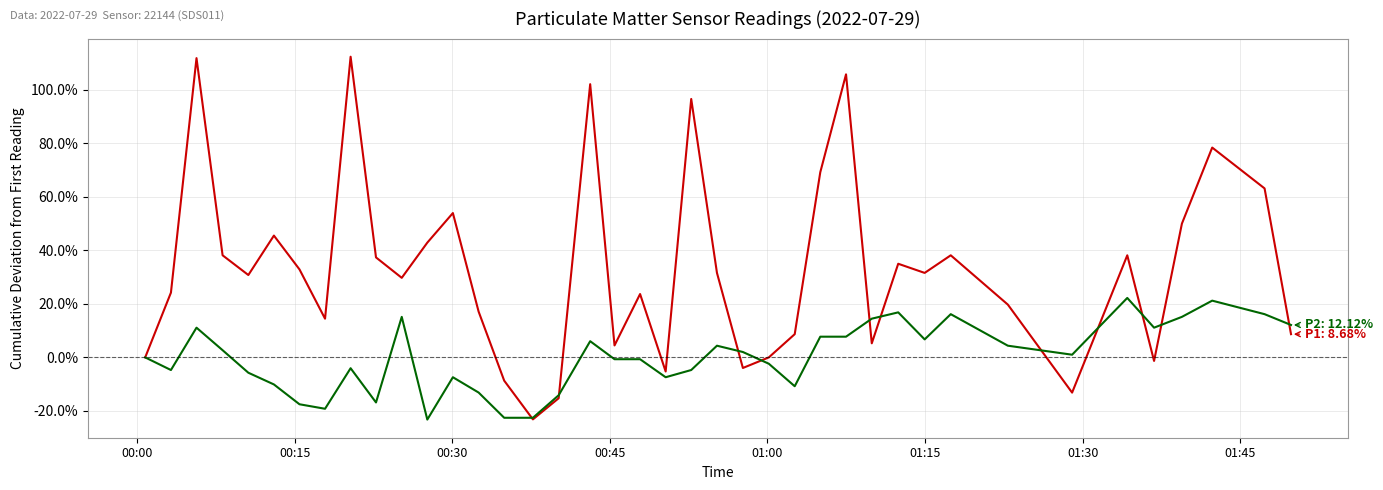

What is the maximum value shown in the chart?

112.4